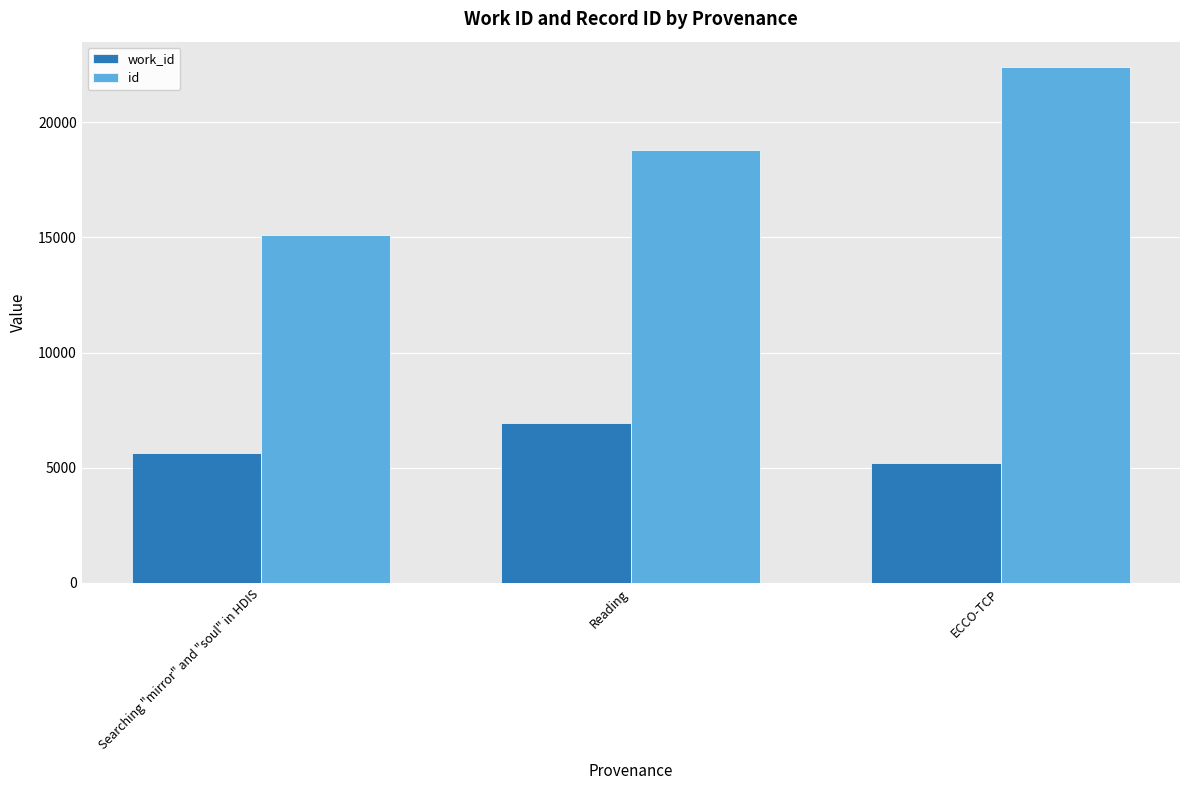

What is the label of the 1st bar from the right?

ECCO-TCP